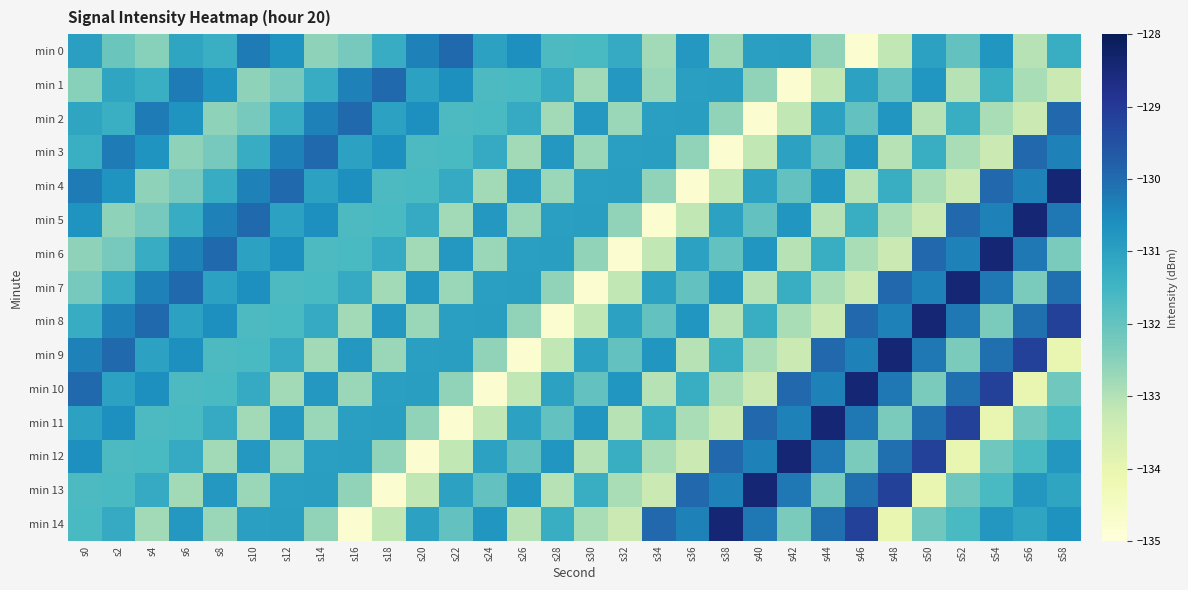

How many distinct data groups are displayed?

15